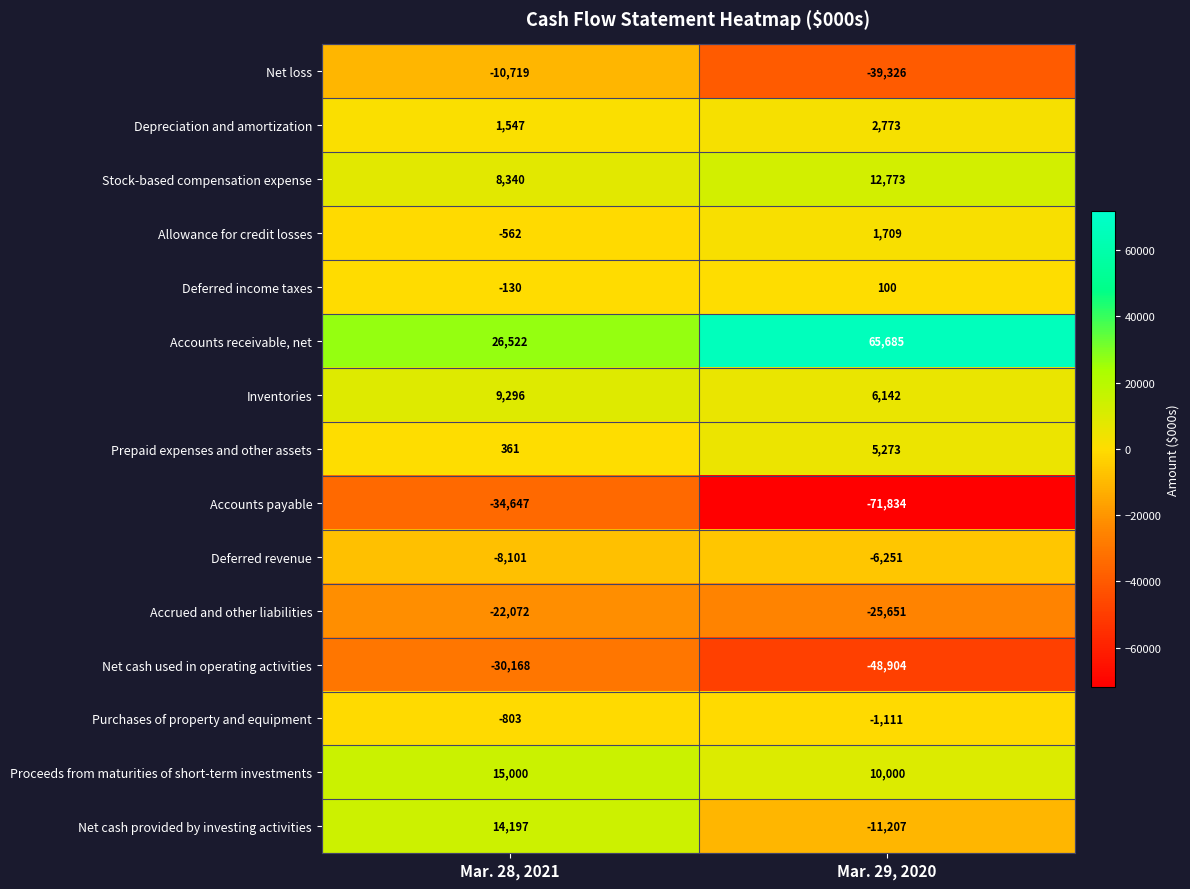

What is the smallest value displayed?

-71834